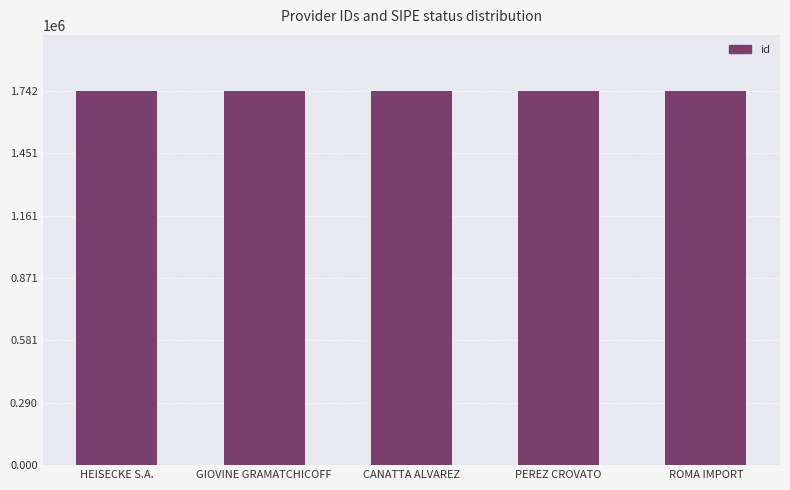

What is the smallest value displayed?

1741635